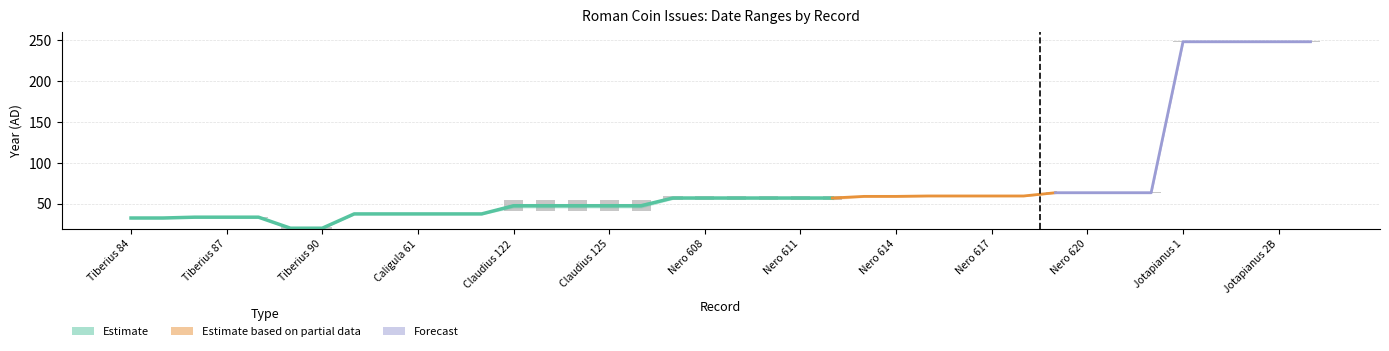

Are the bars grouped side by side (vs. stacked)?

No